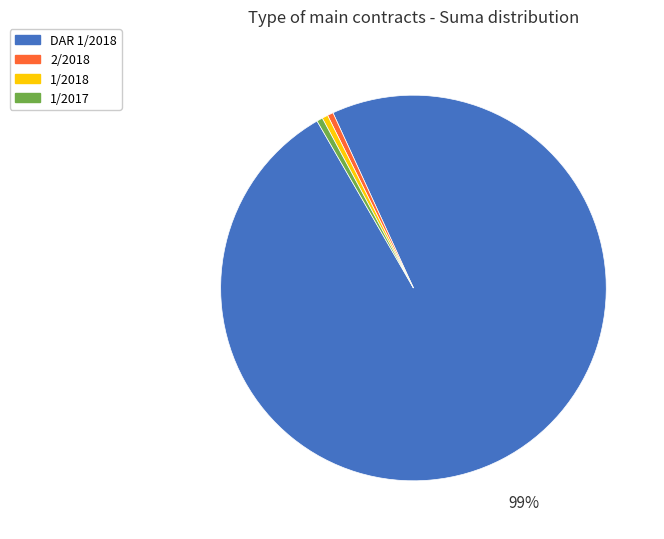

Do 1/2017 and DAR 1/2018 together represent more than half of the pie?

Yes